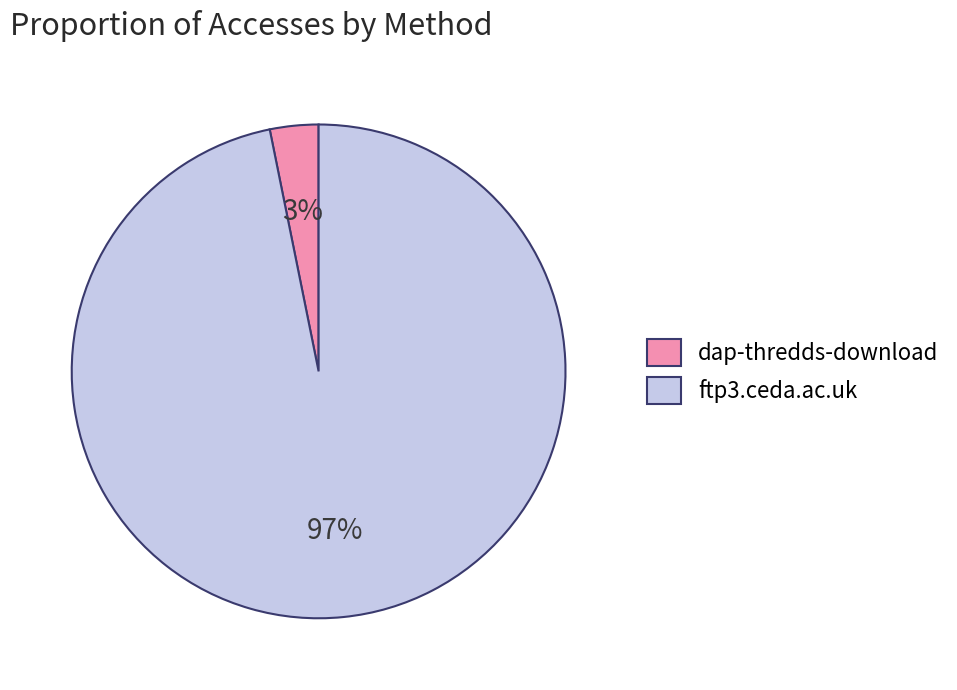

What percentage is the dap-thredds-download slice, to the nearest percent?

3%